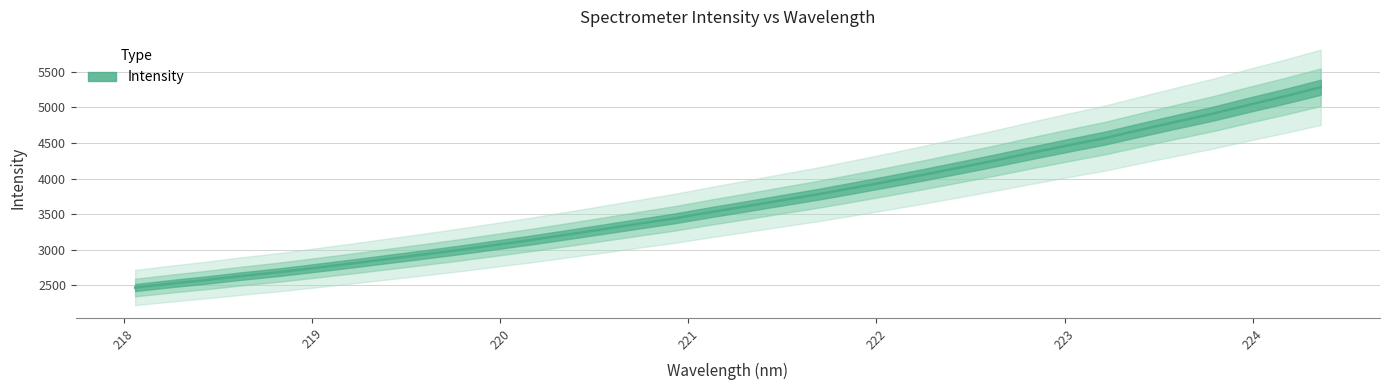

What position from the right is 223.9802?

3